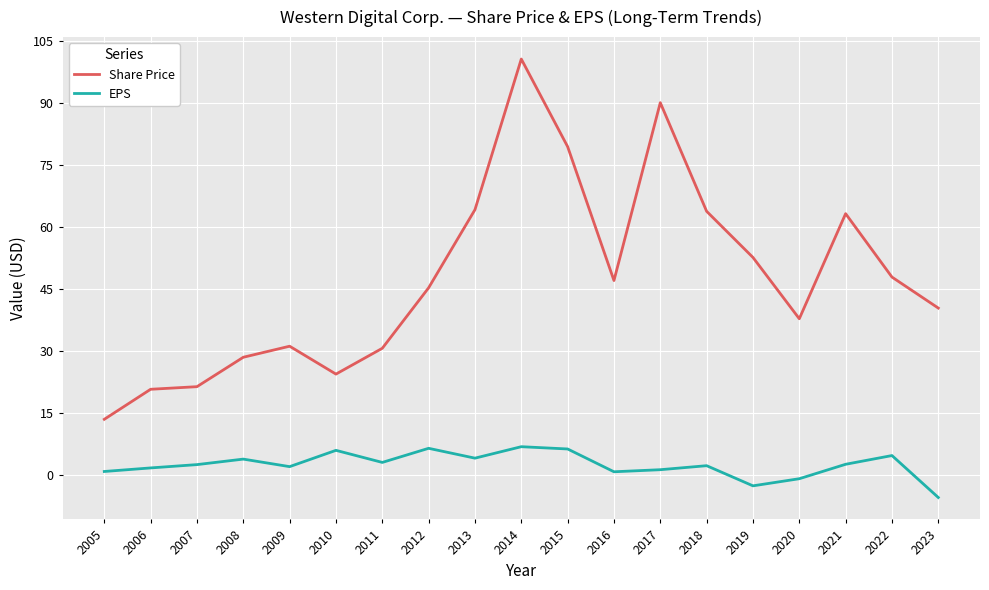

True or false: Share Price has more than 0 points higher than both neighbors.

True